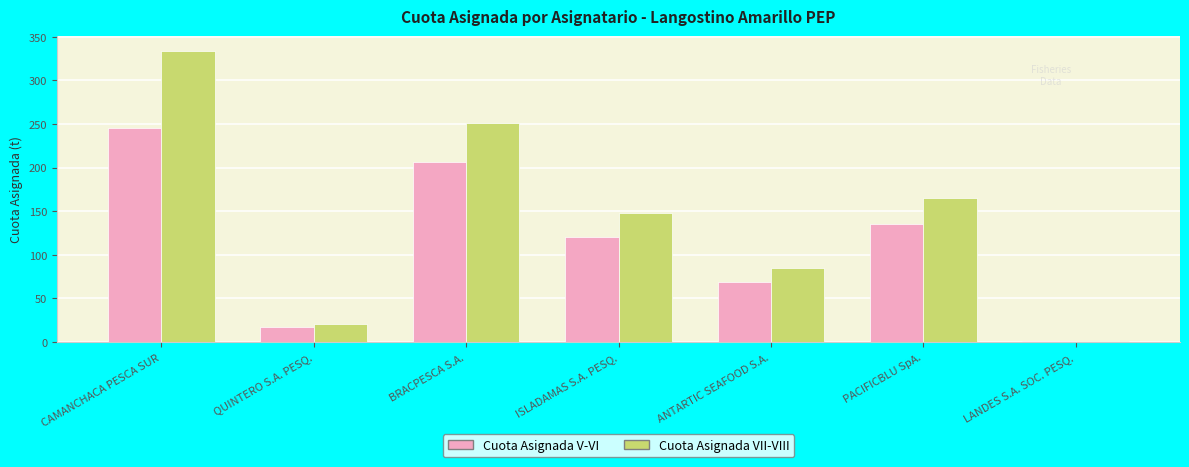

What is the total value across all series at ISLADAMAS S.A. PESQ.?

268.4